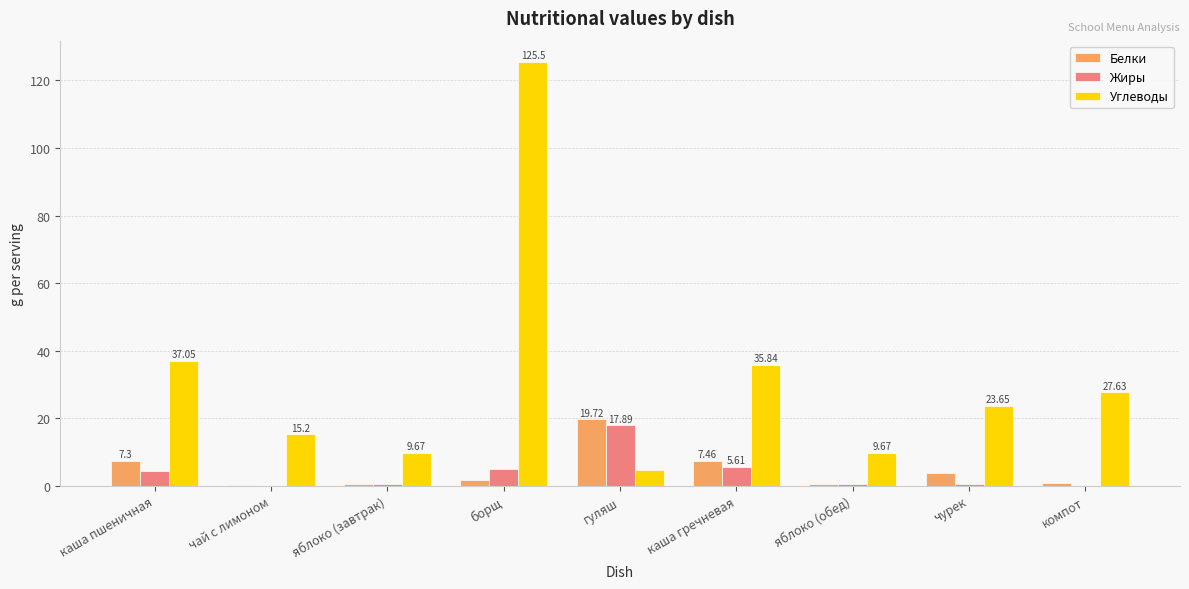

What is the total value across all series at чурек?

28.0